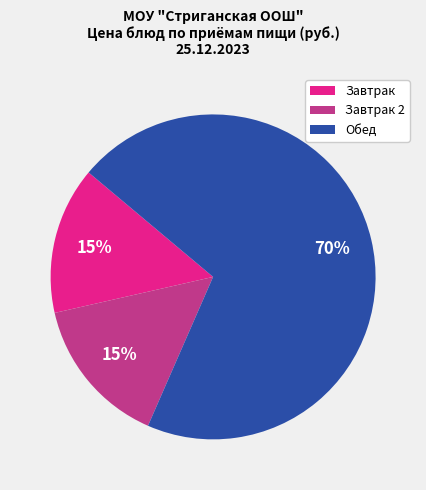

Which category has the biggest portion of the pie?

Обед